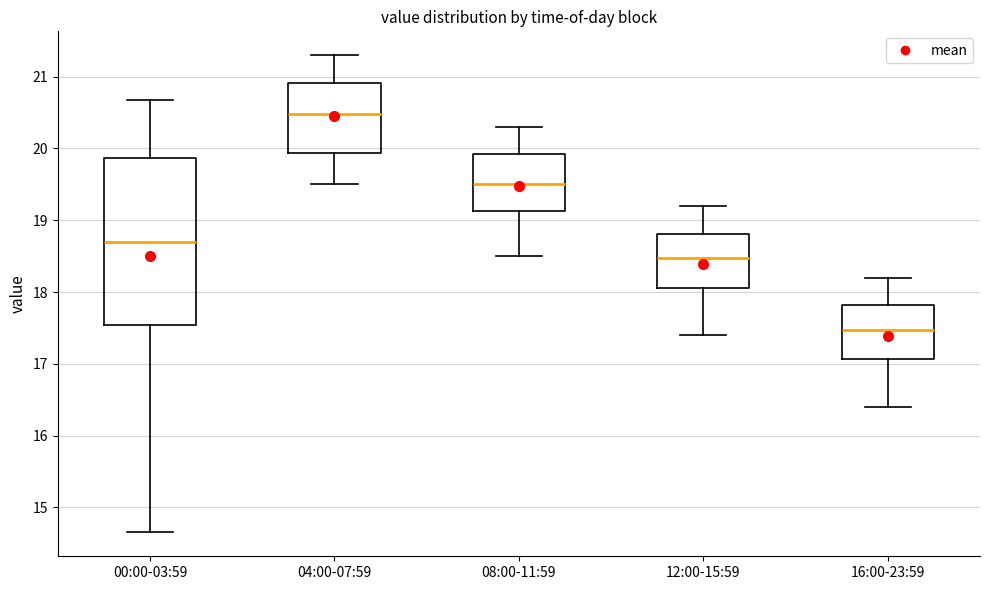

Reading left to right, transcribe this box plot: for each box, give where its median line is, the range the box spans, and where its two whiskers end, as read against the y-axis. The values are not printed on the chart, so give them approximately, as read against the axis.

00:00-03:59: median 18.7, box 17.5 to 19.9, whiskers 14.7 to 20.7
04:00-07:59: median 20.5, box 19.9 to 20.9, whiskers 19.5 to 21.3
08:00-11:59: median 19.5, box 19.1 to 19.9, whiskers 18.5 to 20.3
12:00-15:59: median 18.5, box 18.1 to 18.8, whiskers 17.4 to 19.2
16:00-23:59: median 17.5, box 17.1 to 17.8, whiskers 16.4 to 18.2